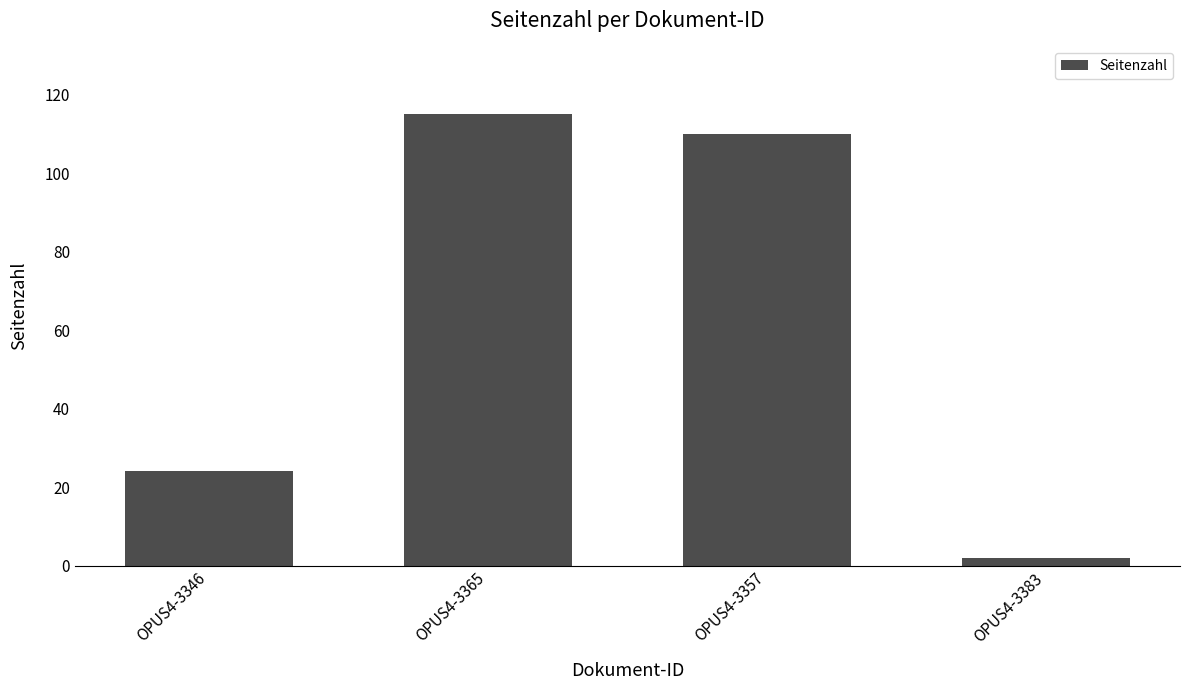

What is the label of the 1st bar from the right?

OPUS4-3383